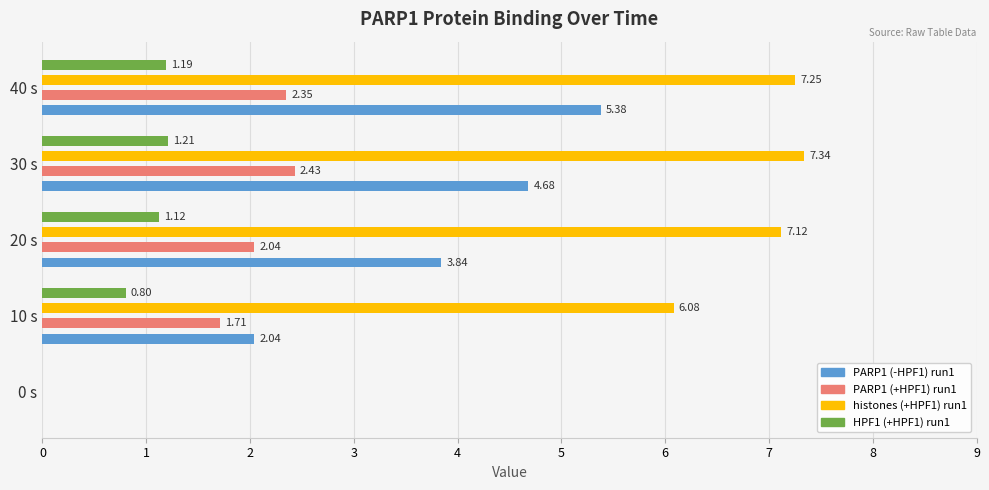

What is the difference between the second highest and minimum values in the HPF1 (+HPF1) run1 series?

1.2